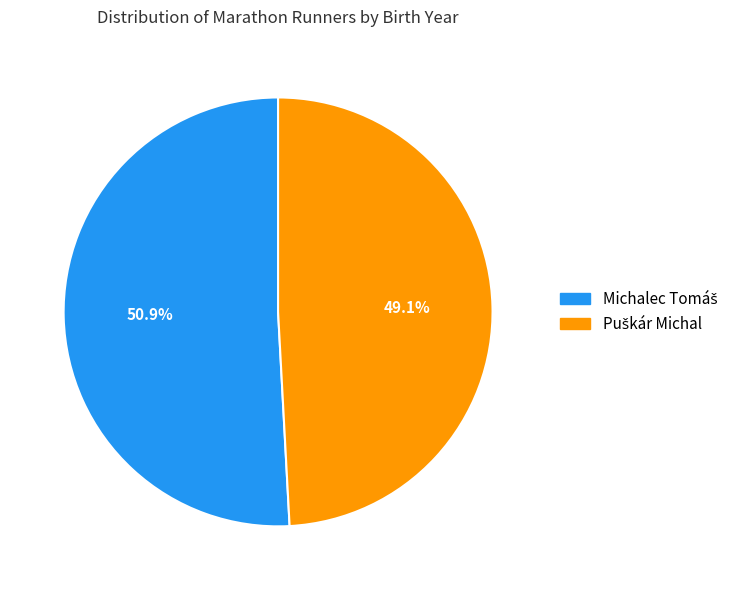

Is there a majority slice in this chart?

Yes